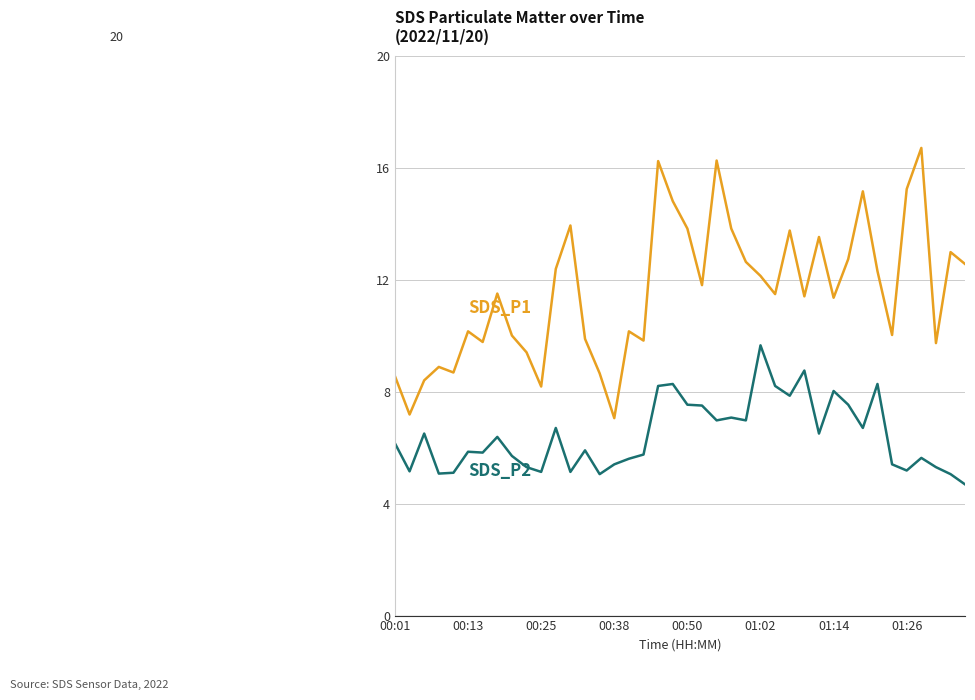

What is the smallest value displayed?

4.7